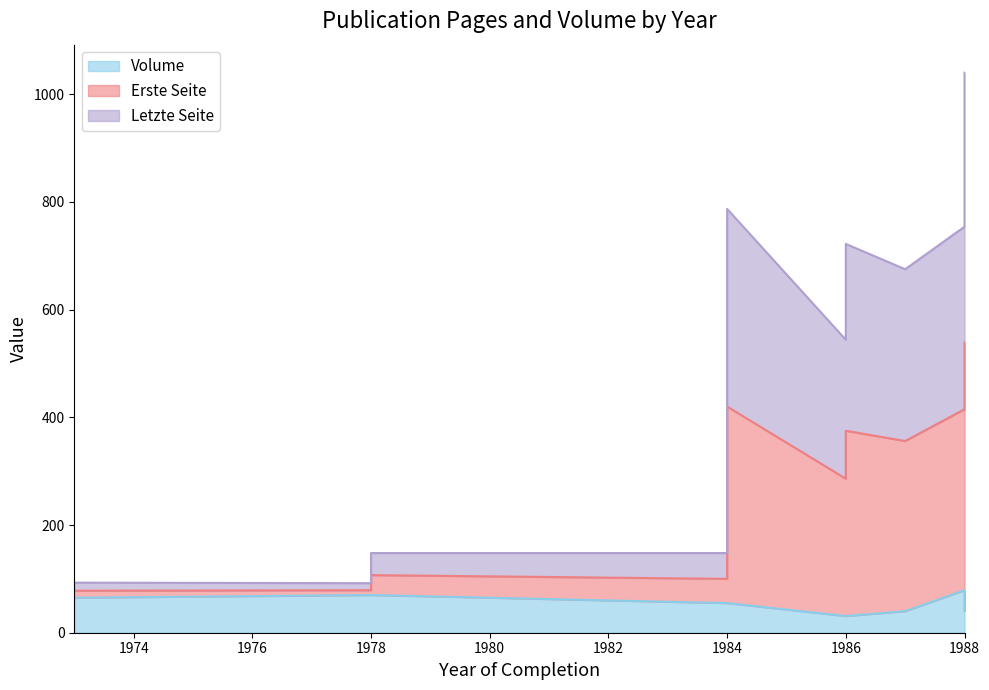

Which category has the lowest value in the Volume series?

1986